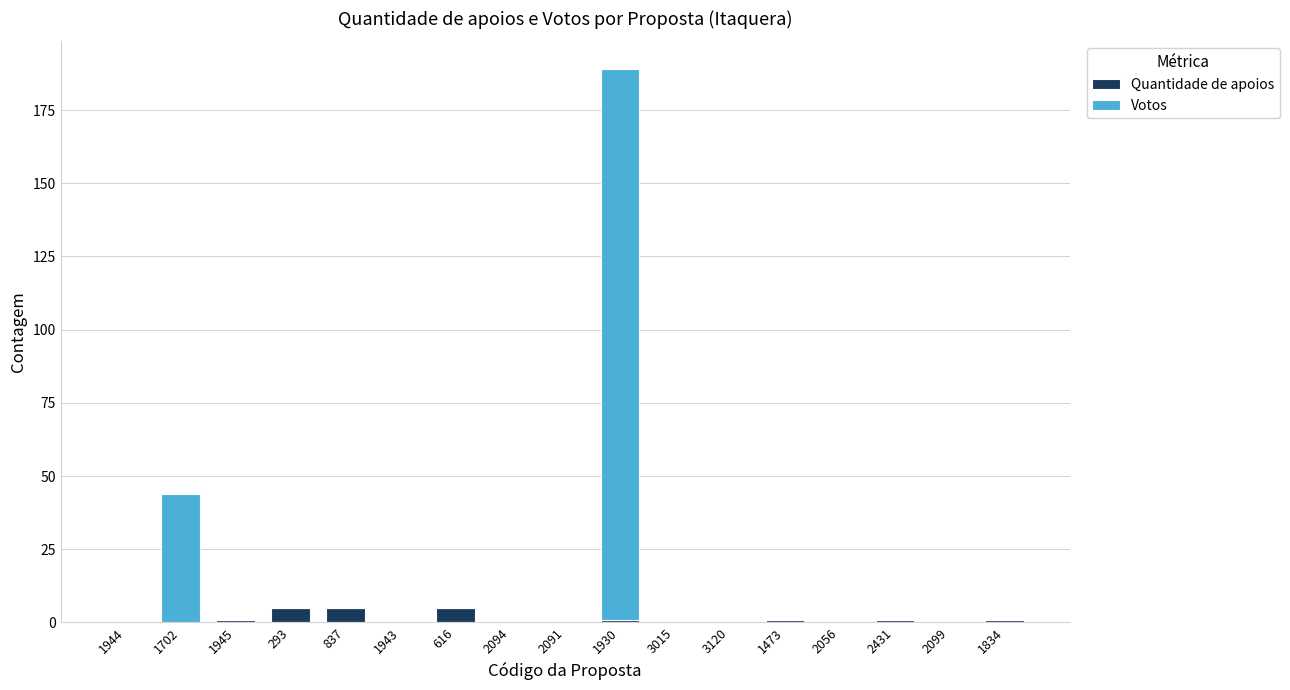

At which category is the sum across all series the highest?

1930